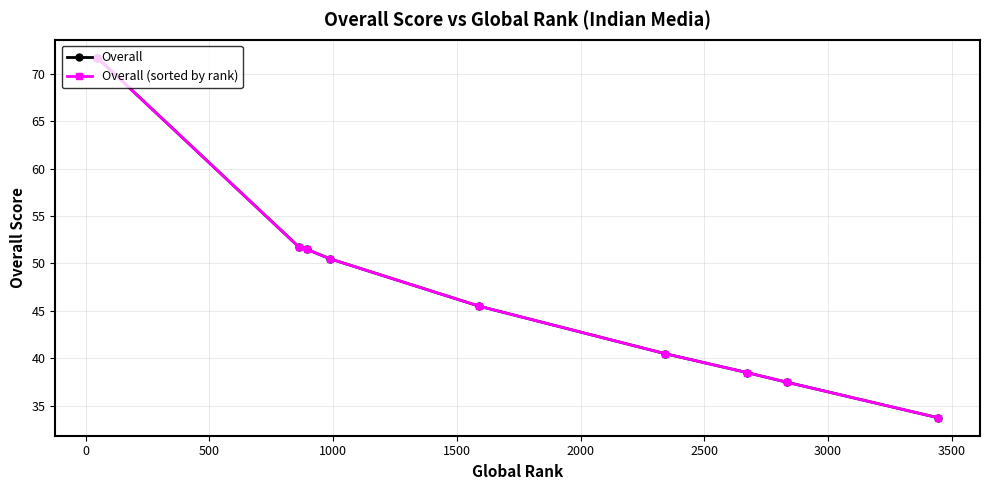

How many data points in Overall are less than 45?

4